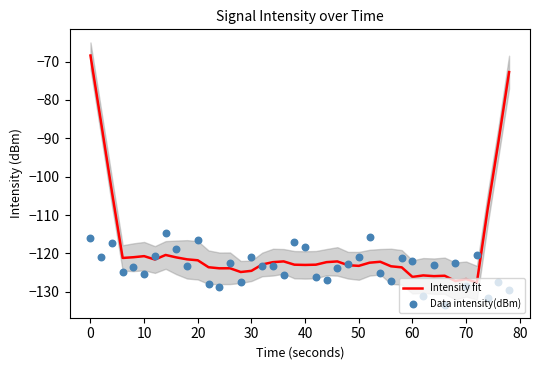

Which series contains the lowest Y value?

Data intensity(dBm)